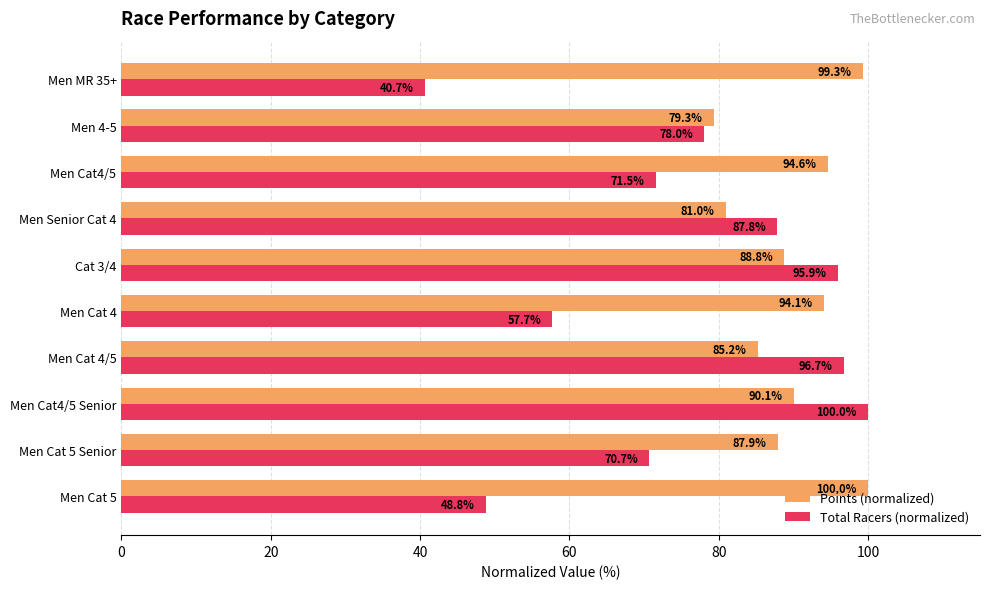

At which category does the chart reach its minimum across all series?

Men MR 35+